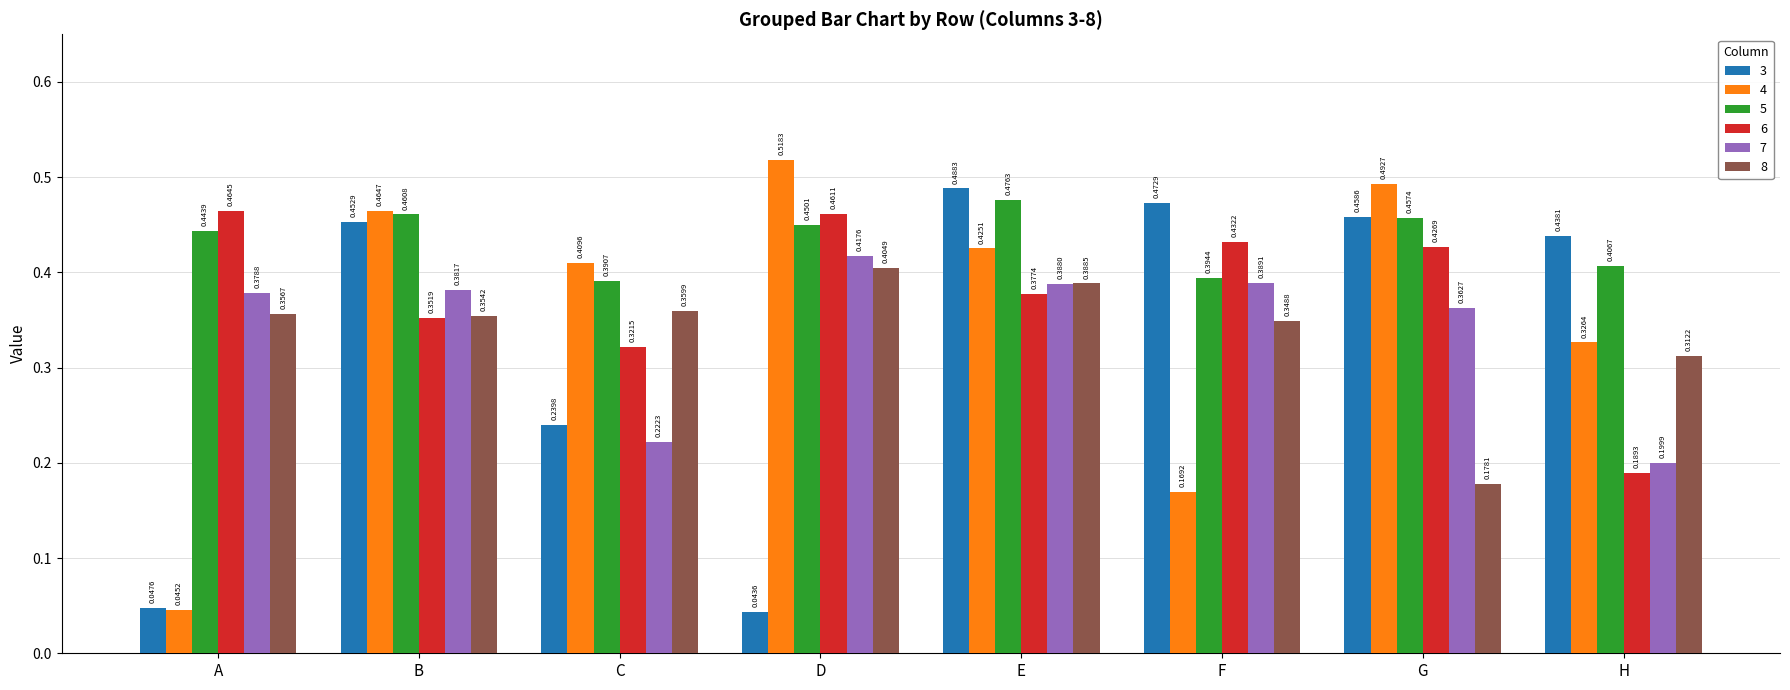

Which series has the widest spread of values?

4